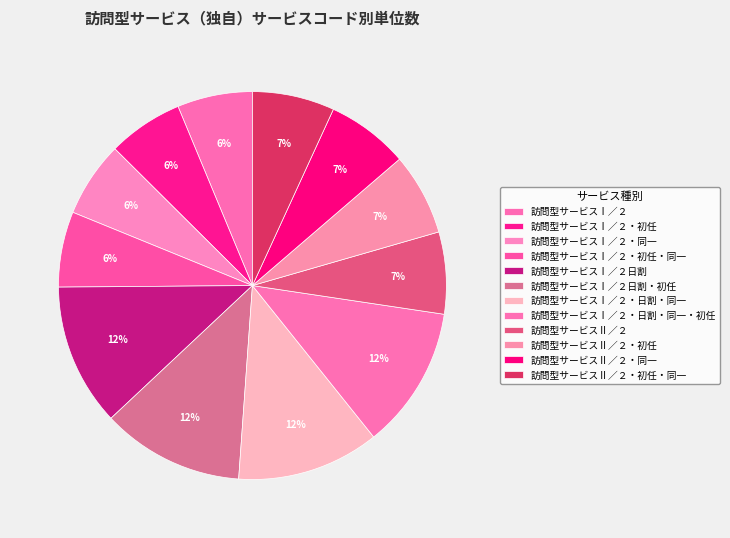

Count the number of slices in the pie.

12